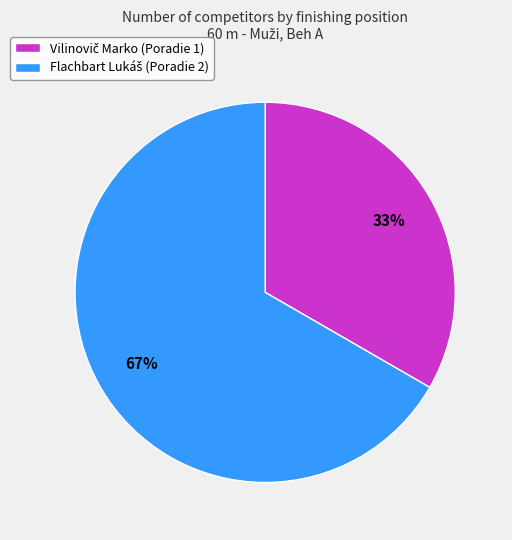

Does any single category account for the majority?

Yes